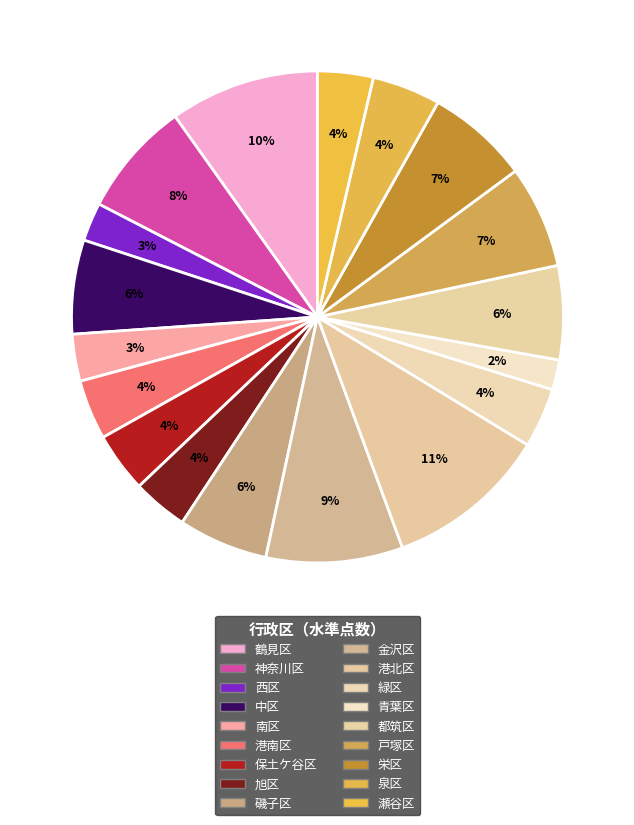

How many slices are in this pie chart?

18